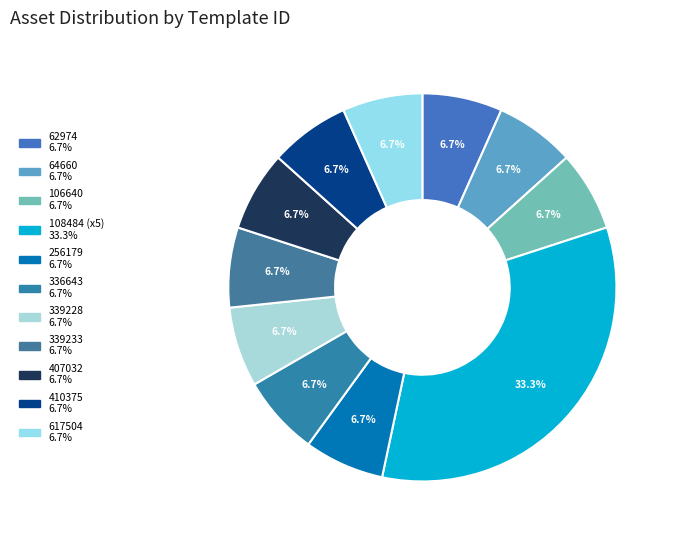

Which category has the smallest portion of the pie?

62974